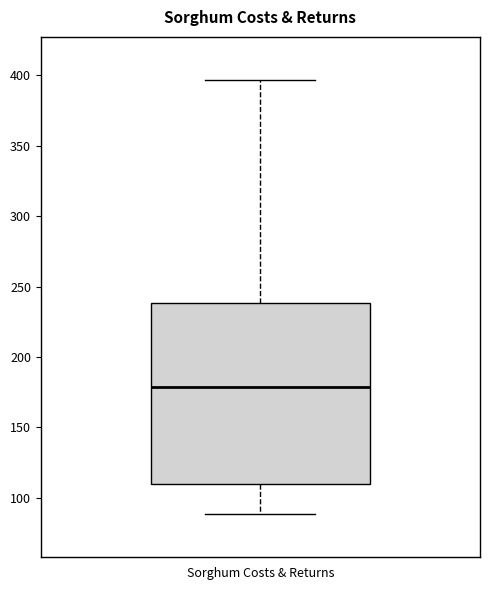

Where does the median line of the box for Sorghum Costs & Returns sit on the y-axis? The values are not printed on the chart, so give them approximately, as read against the axis.

180